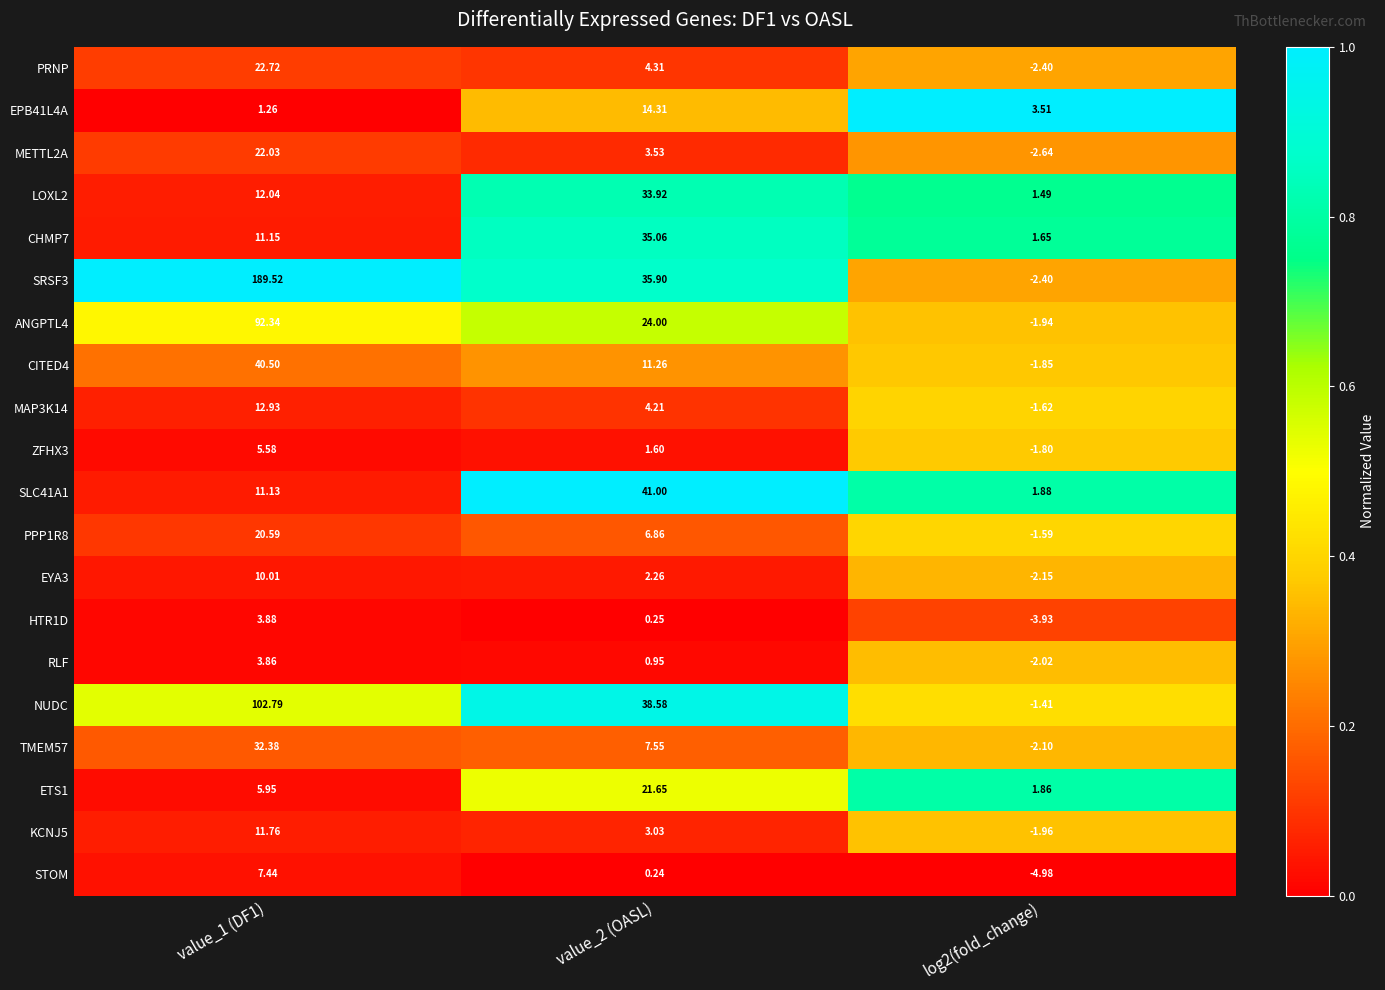

Which series has the largest range (max minus min)?

SRSF3